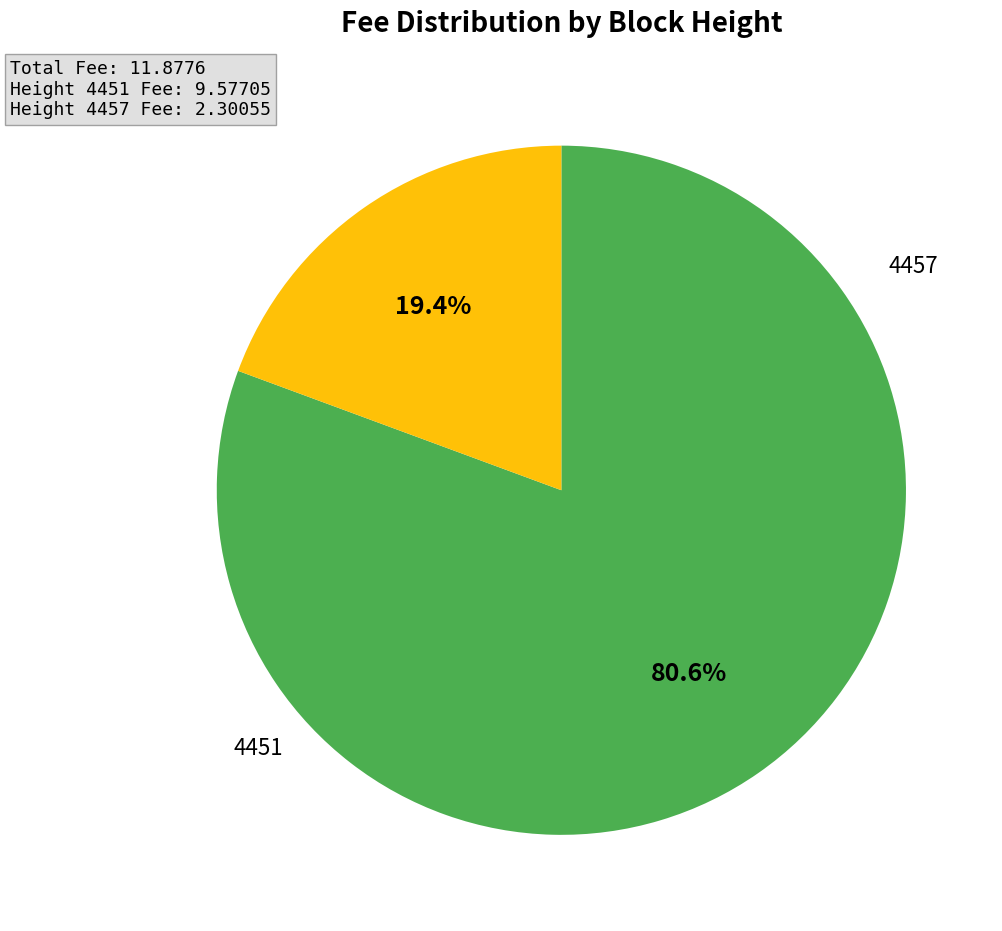

Count the number of slices in the pie.

2